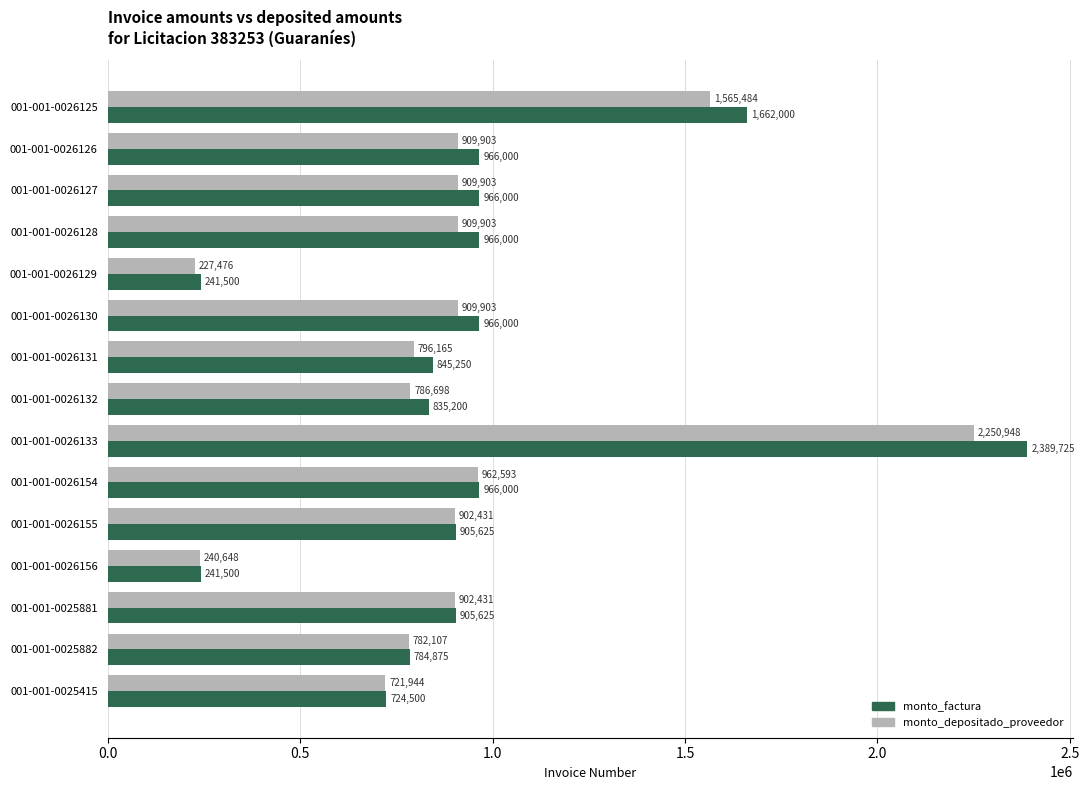

The monto_depositado_proveedor series shows 227476 at 001-001-0026129. True or false?

True